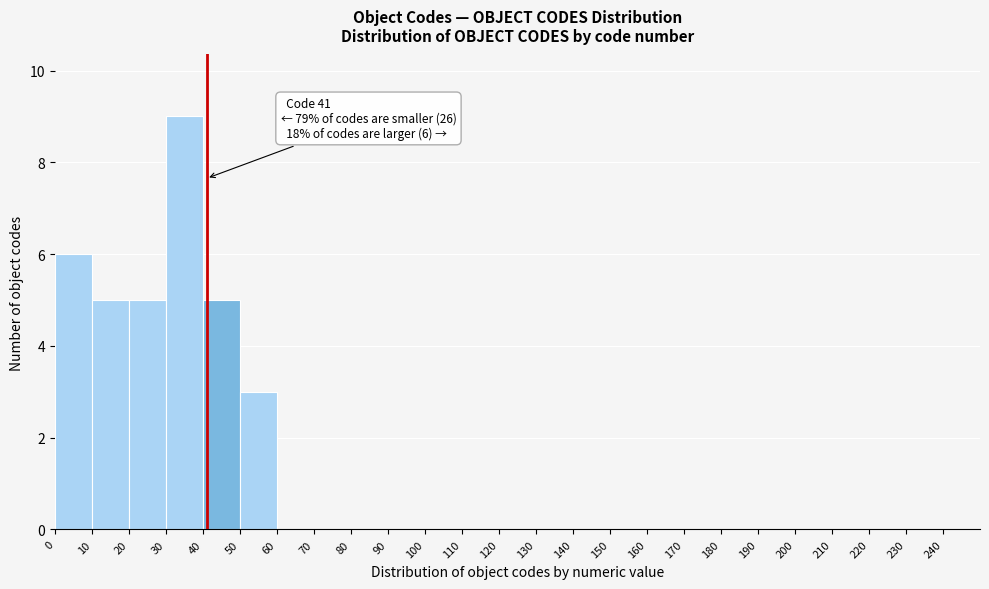

Over which range of the x-axis is the bar tallest?

30 to 40